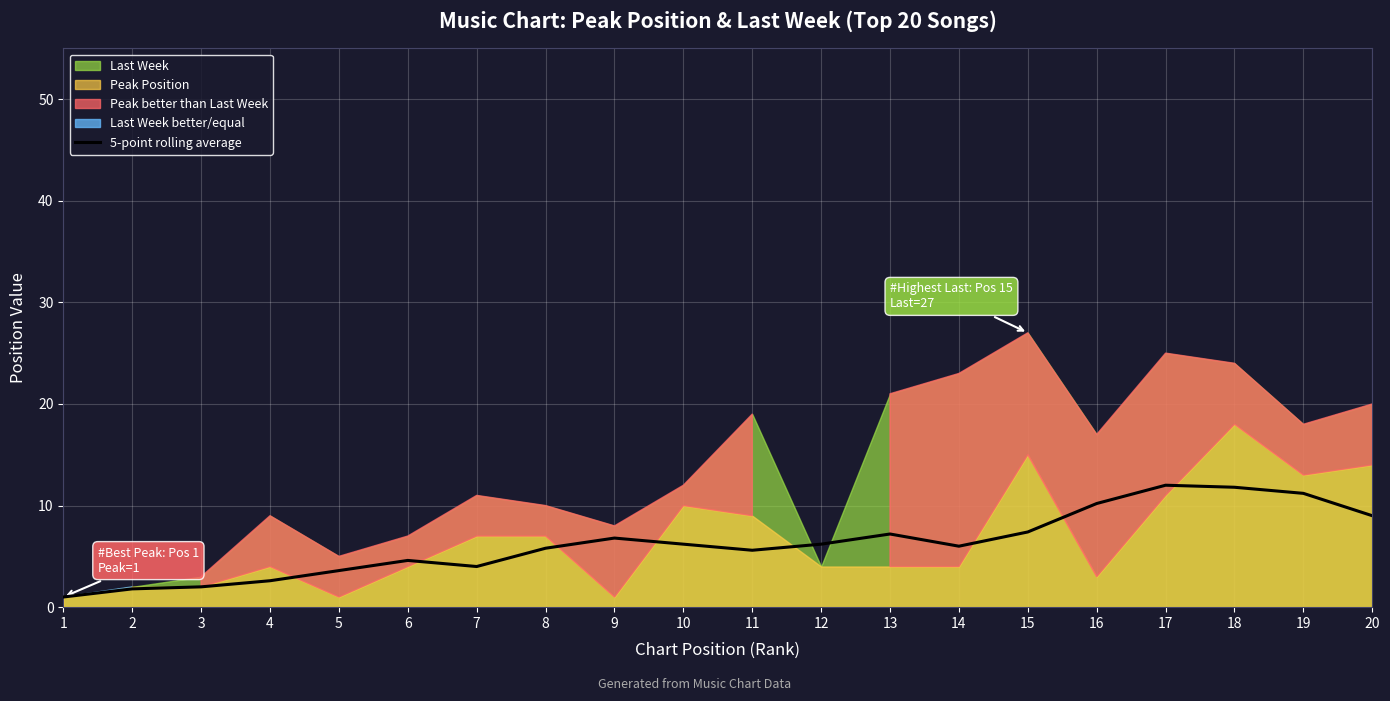

How many interior local valleys (lower than both neighbors) does the data have?

3